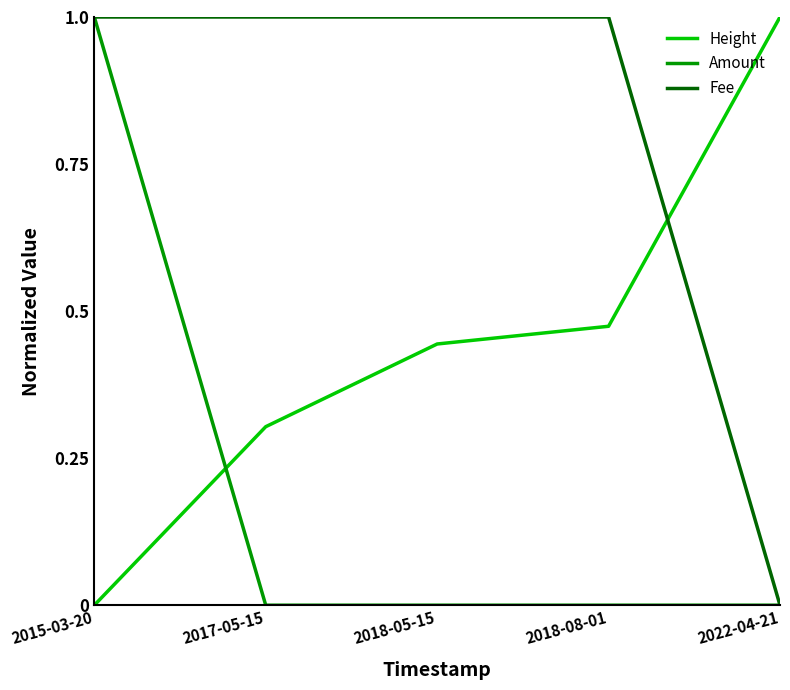

Rank the series at 2018-08-01 from lowest to highest value.

Amount, Height, Fee